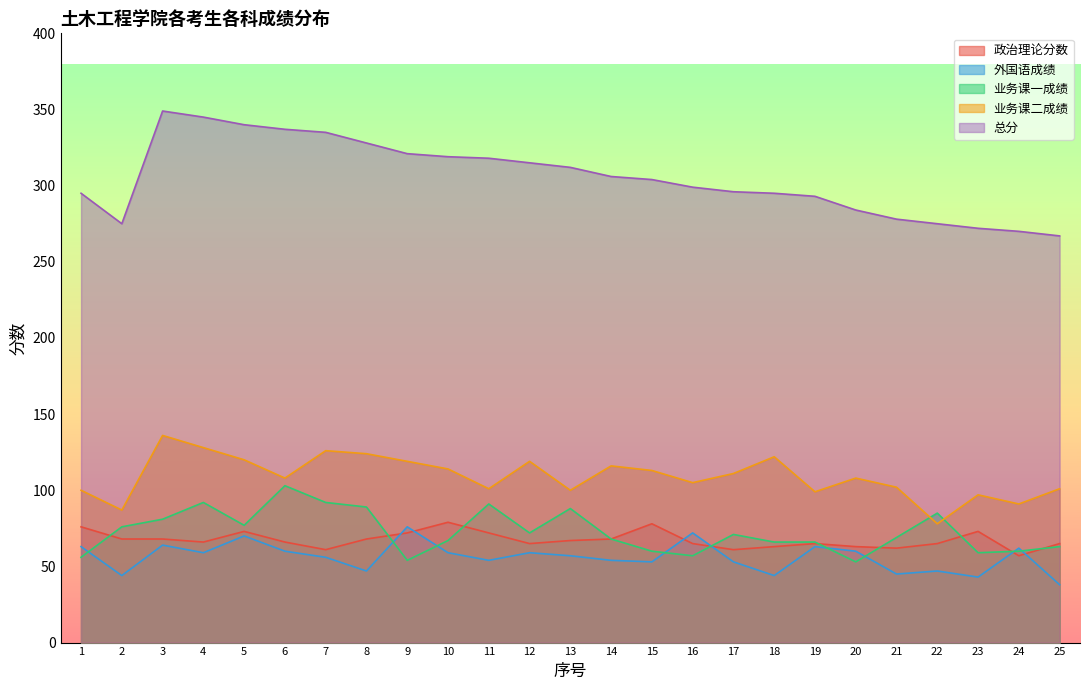

What is the value of the 业务课一成绩 point at the 7th from the left?

92